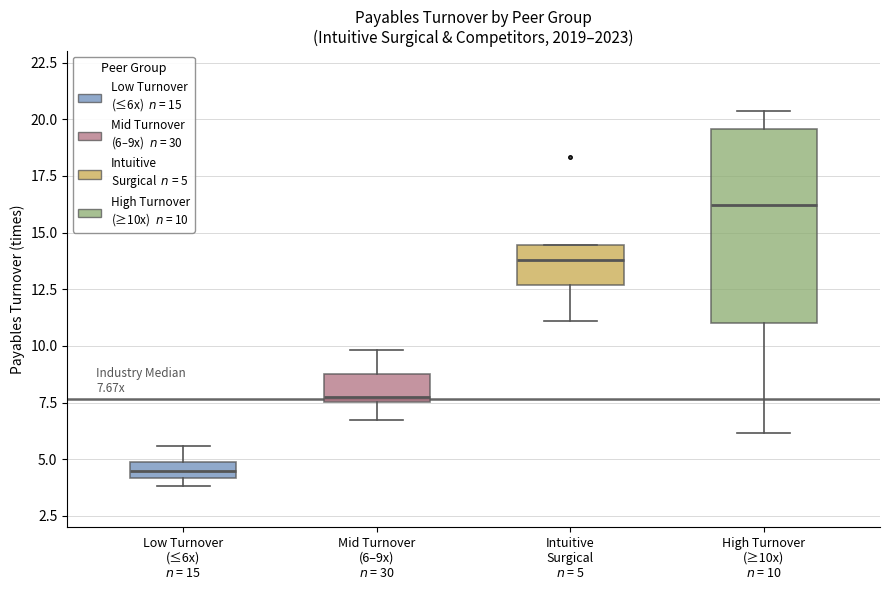

Comparing the boxes themselves (not the whiskers), which one is the tallest?

High Turnover (≥10x) $n$ = 10